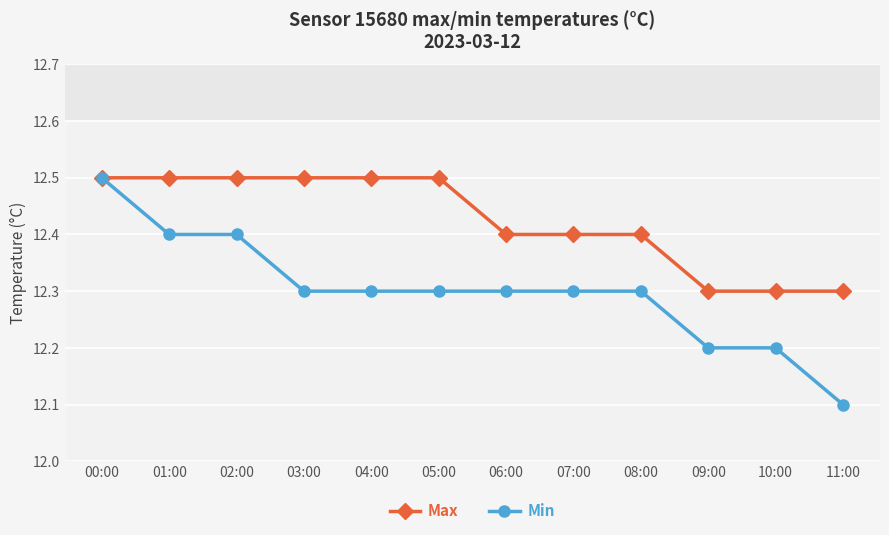

What is the minimum value shown in the chart?

12.1